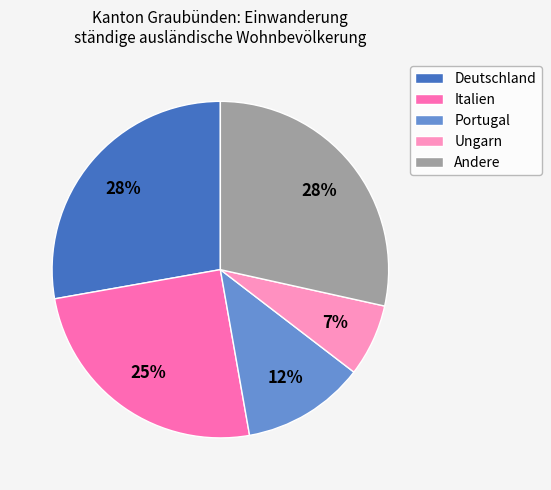

How many segments does this pie chart have?

5